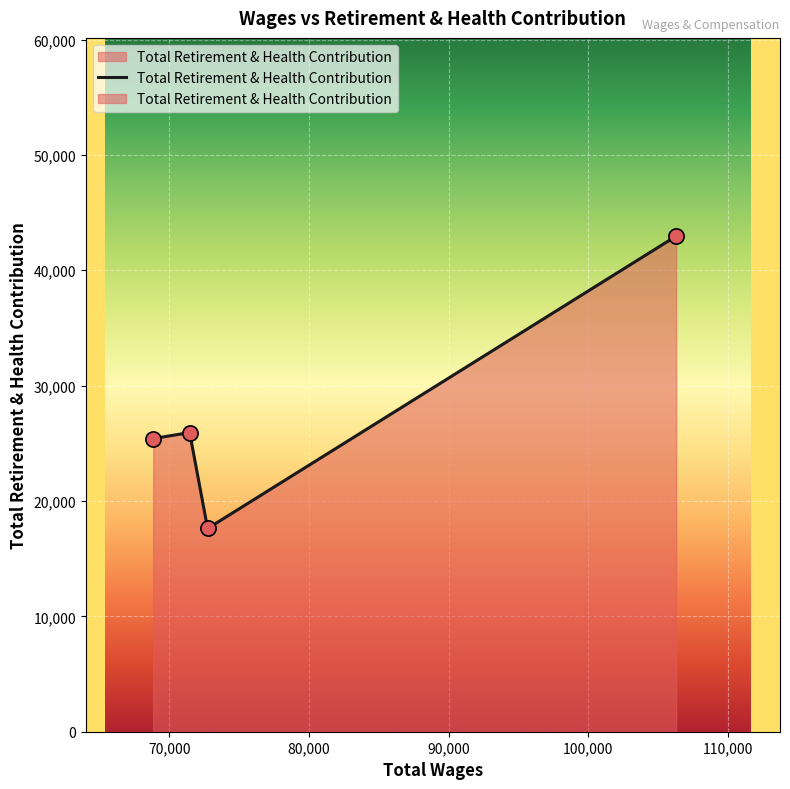

What is the ratio of the value at 68845.0 to the value at 106304.0?

0.6